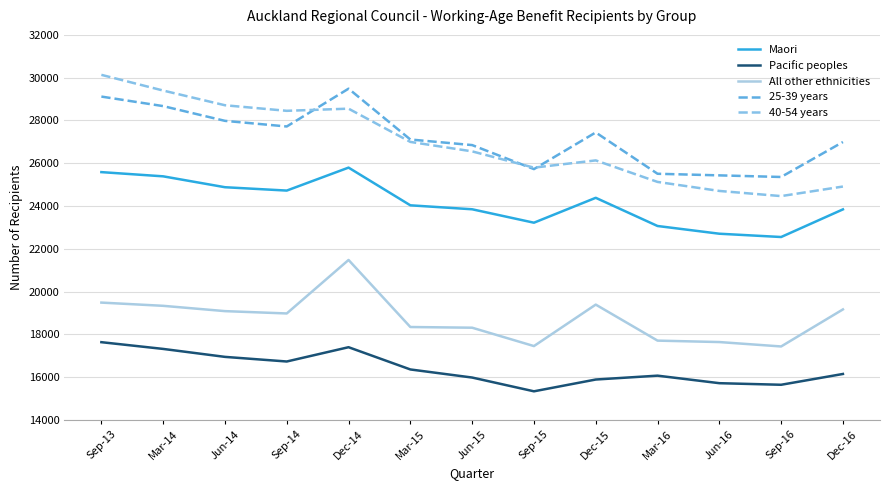

Which series has the largest range (max minus min)?

40-54 years